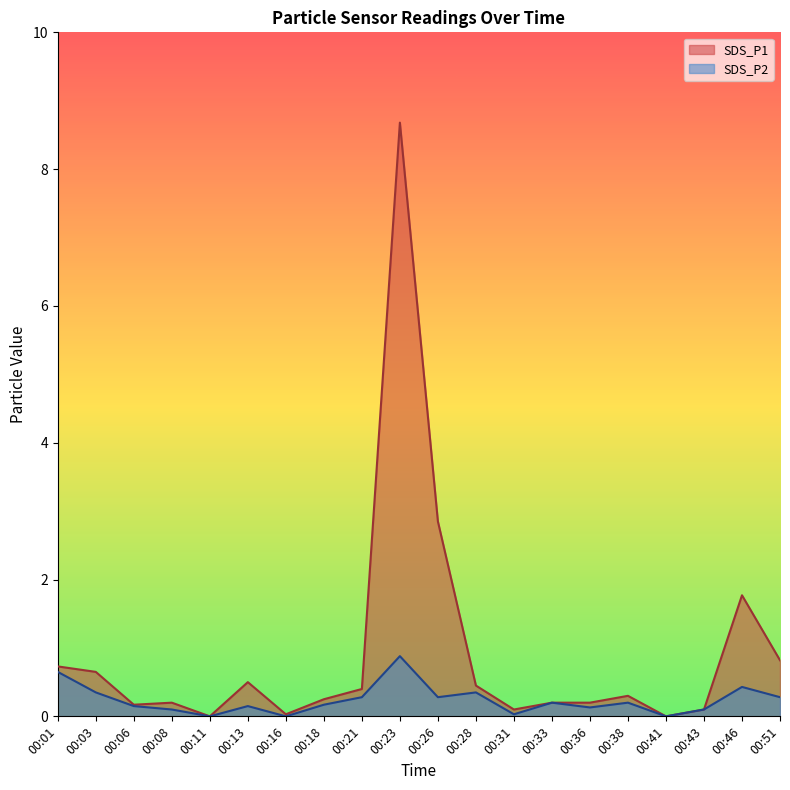

Reading left to right, what are all the values shown in this chart?

SDS_P1: 0.7	0.7	0.2	0.2	0.0	0.5	0.0	0.2	0.4	8.7	2.9	0.5	0.1	0.2	0.2	0.3	0.0	0.1	1.8	0.8
SDS_P2: 0.7	0.3	0.1	0.1	0.0	0.1	0.0	0.2	0.3	0.9	0.3	0.3	0.0	0.2	0.1	0.2	0.0	0.1	0.4	0.3